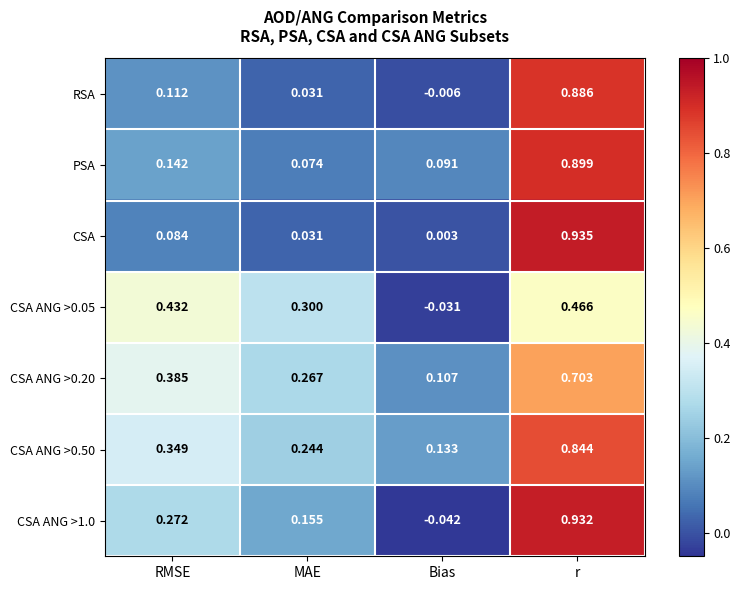

How many positive values does the CSA ANG >1.0 series have?

3